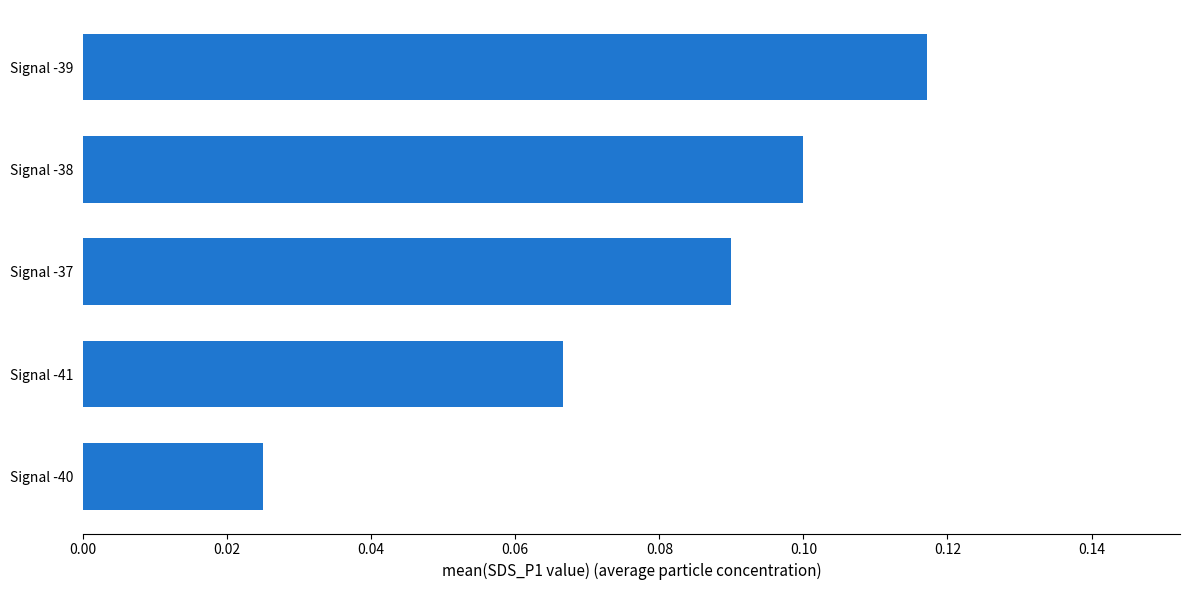

Which label corresponds to the largest value in the chart?

Signal -39